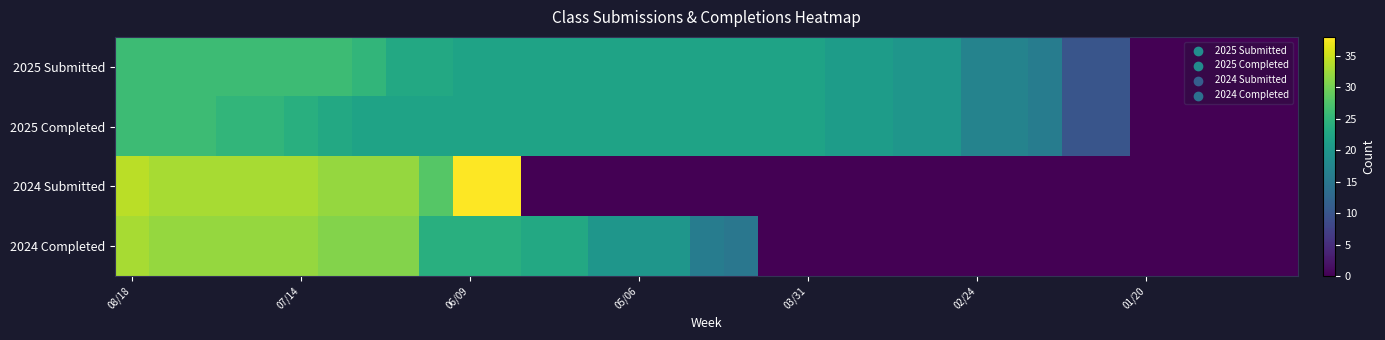

Reading left to right, transcribe all the data shown in this chart.

2025 Submitted: 26	26	26	26	26	26	26	25	23	23	22	22	22	22	22	22	22	22	22	22	22	21	21	20	20	17	17	16	10	10	0	0	0	0	0
2025 Completed: 26	26	26	25	25	24	23	22	22	22	22	22	22	22	22	22	22	22	22	22	22	21	21	20	20	17	17	16	10	10	0	0	0	0	0
2024 Submitted: 34	33	33	33	33	33	32	32	32	28	38	38	0	0	0	0	0	0	0	0	0	0	0	0	0	0	0	0	0	0	0	0	0	0	0
2024 Completed: 33	32	32	32	32	32	31	31	31	24	24	24	23	23	20	20	20	16	15	0	0	0	0	0	0	0	0	0	0	0	0	0	0	0	0